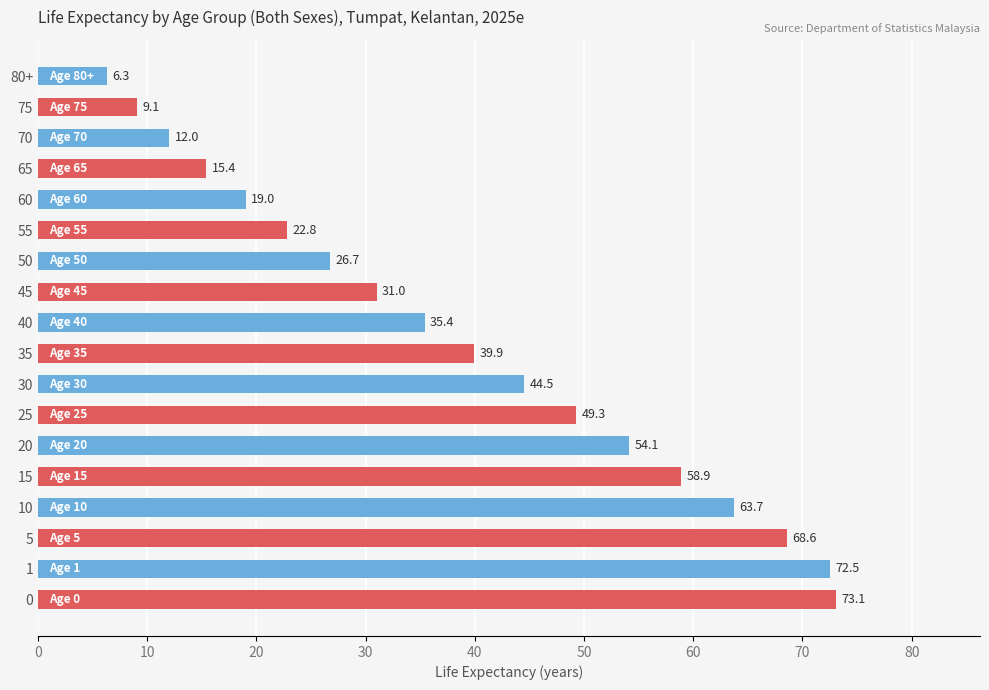

List the labels in order of value, smallest first.

80+, 75, 70, 65, 60, 55, 50, 45, 40, 35, 30, 25, 20, 15, 10, 5, 1, 0